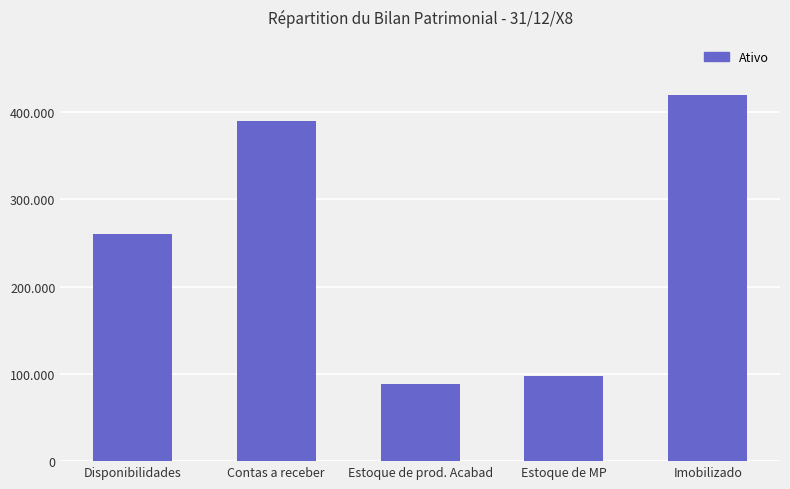

How many distinct data groups are displayed?

1